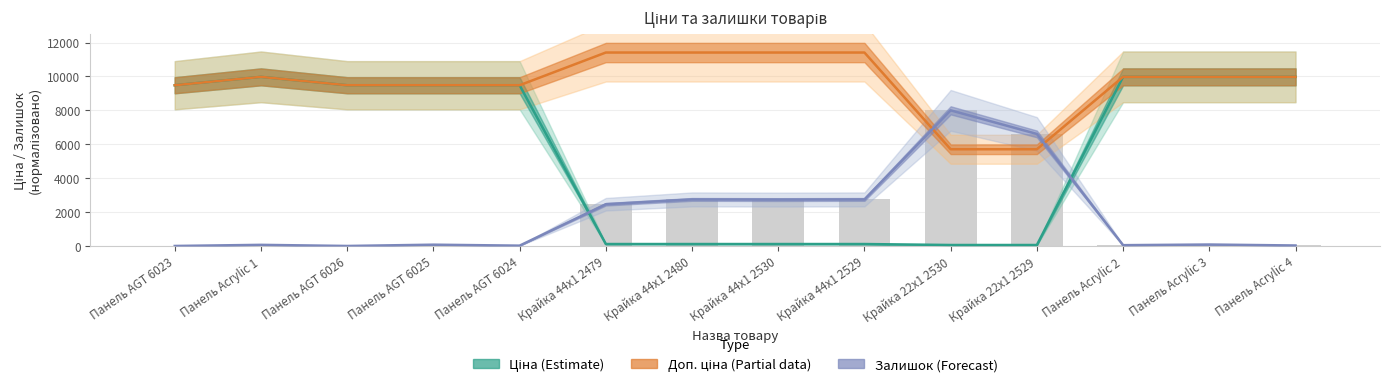

What is the approximate value of Доп. ціна (Partial) at Крайка 44x1 2530?

11410.0